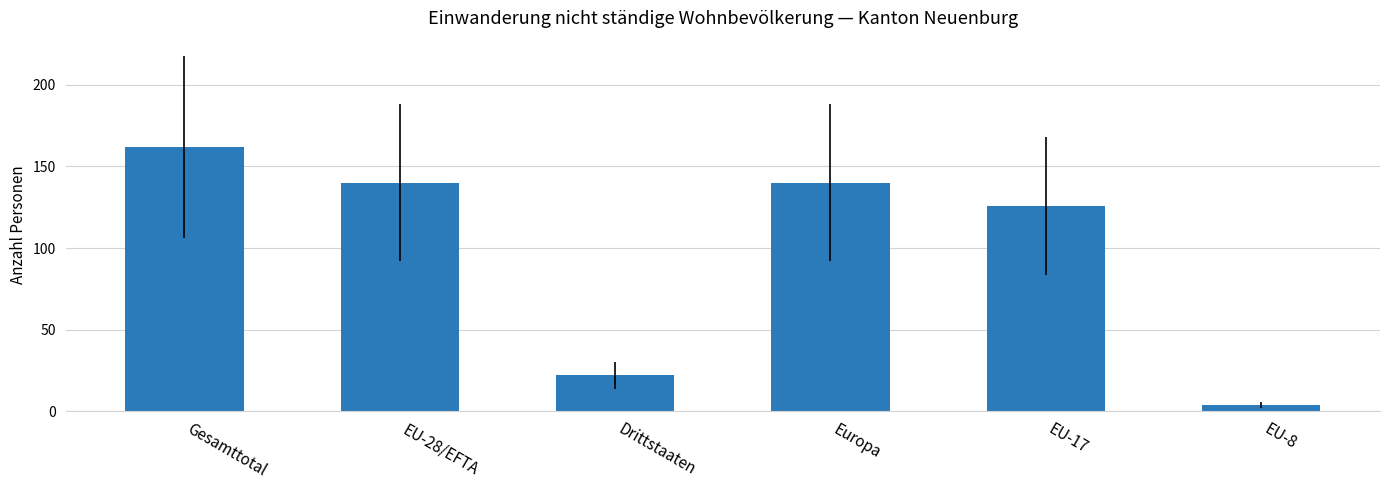

How many data points does each series have?

6